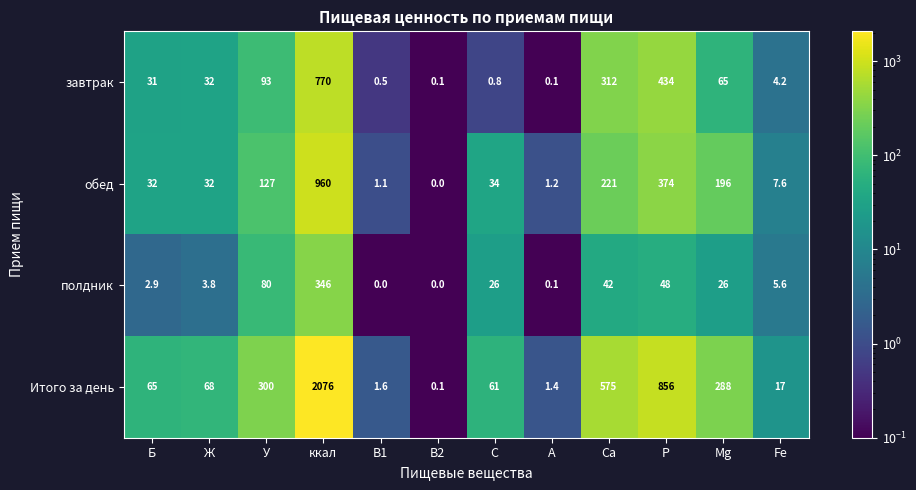

Which category has the highest value across all series?

ккал